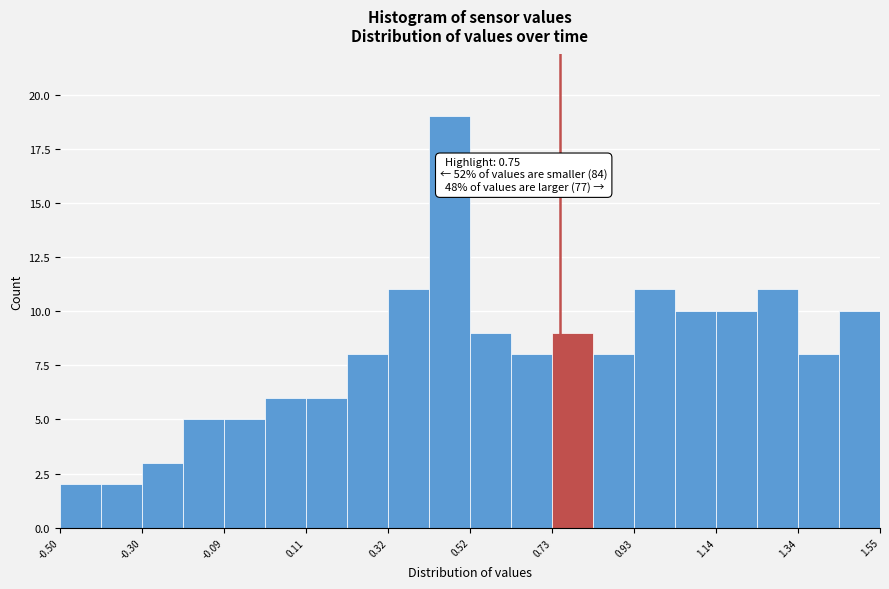

Read against the x-axis, roughly where is the centre of the tallest bar?

0.45